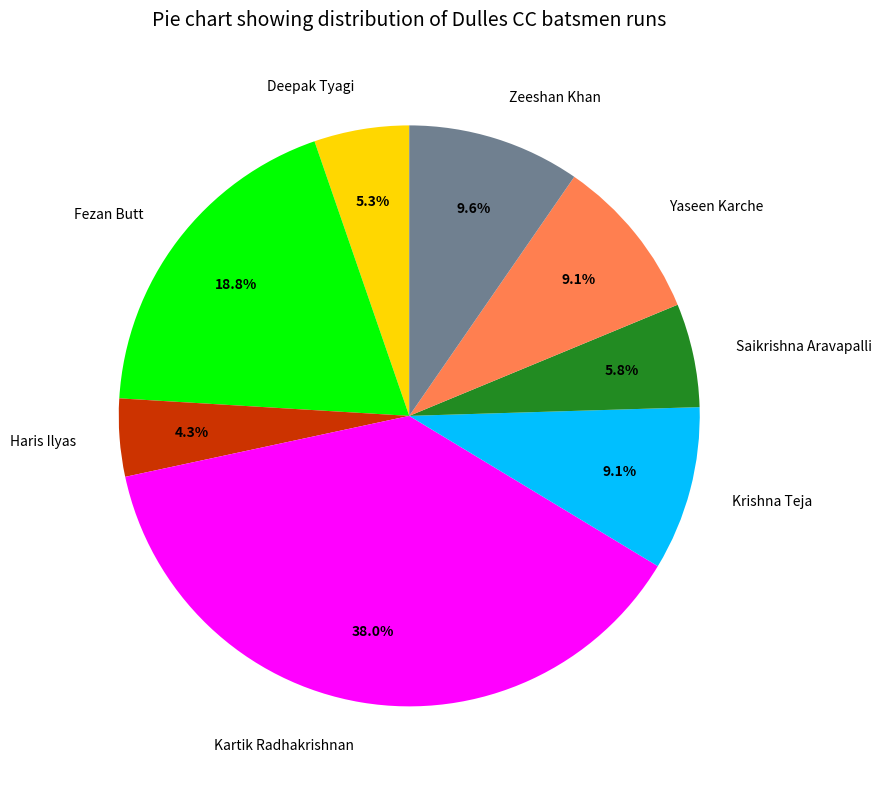

To the nearest percent, what is the difference between the Krishna Teja and Haris Ilyas slice percentages?

5%